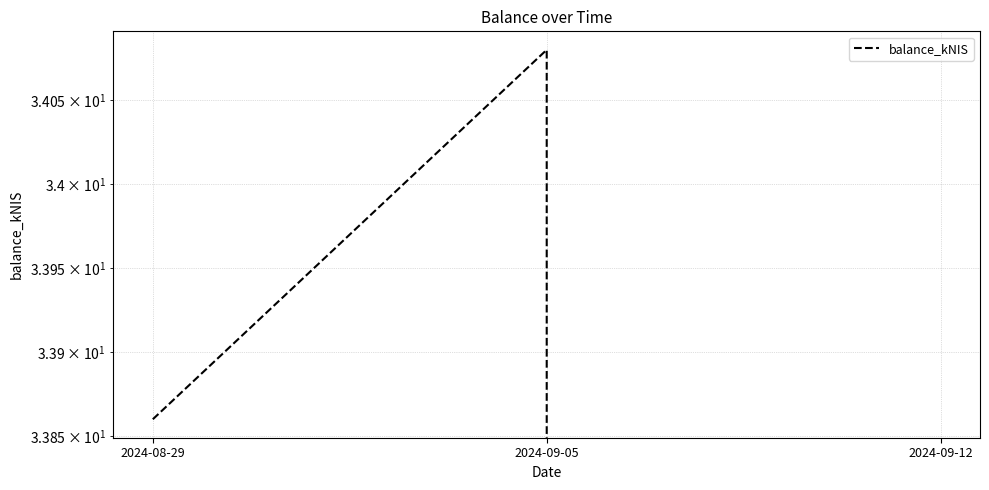

How many lines are shown in the chart?

1